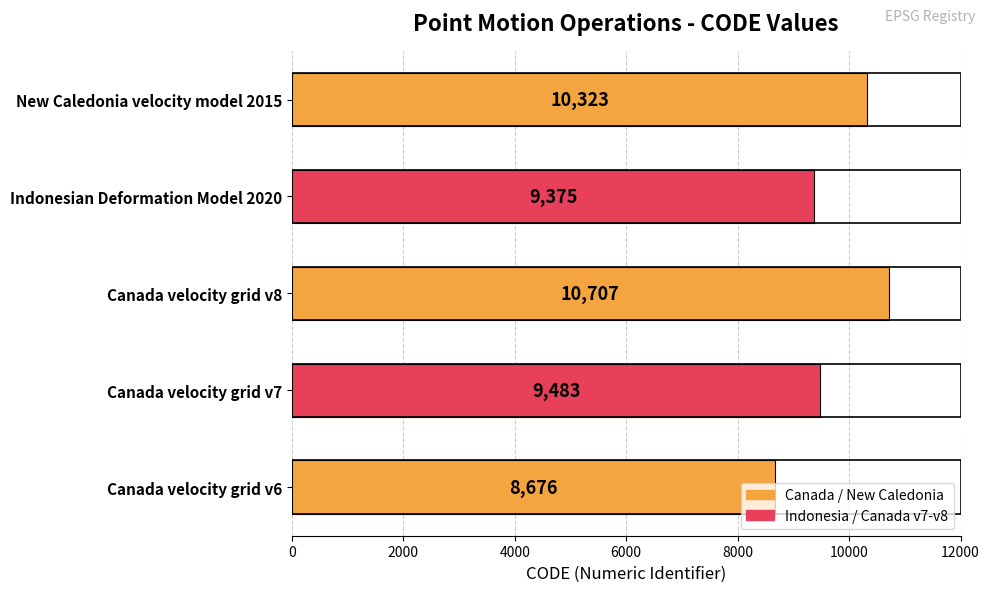

The chart shows a value of 10323 at New Caledonia velocity model 2015. True or false?

True